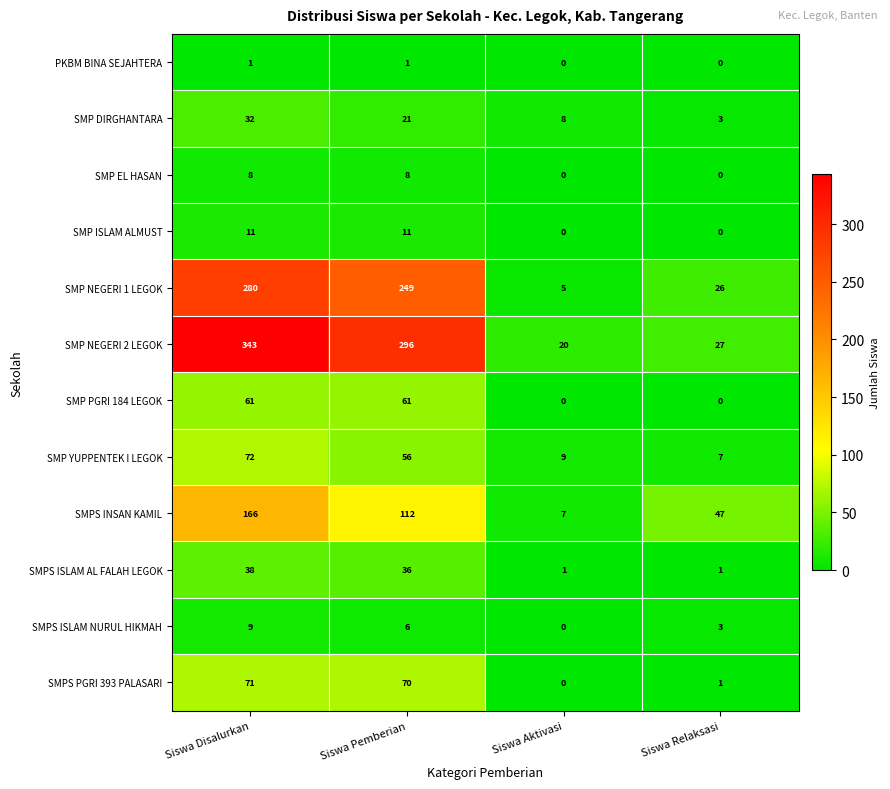

Which series has the largest total across all categories?

SMP NEGERI 2 LEGOK